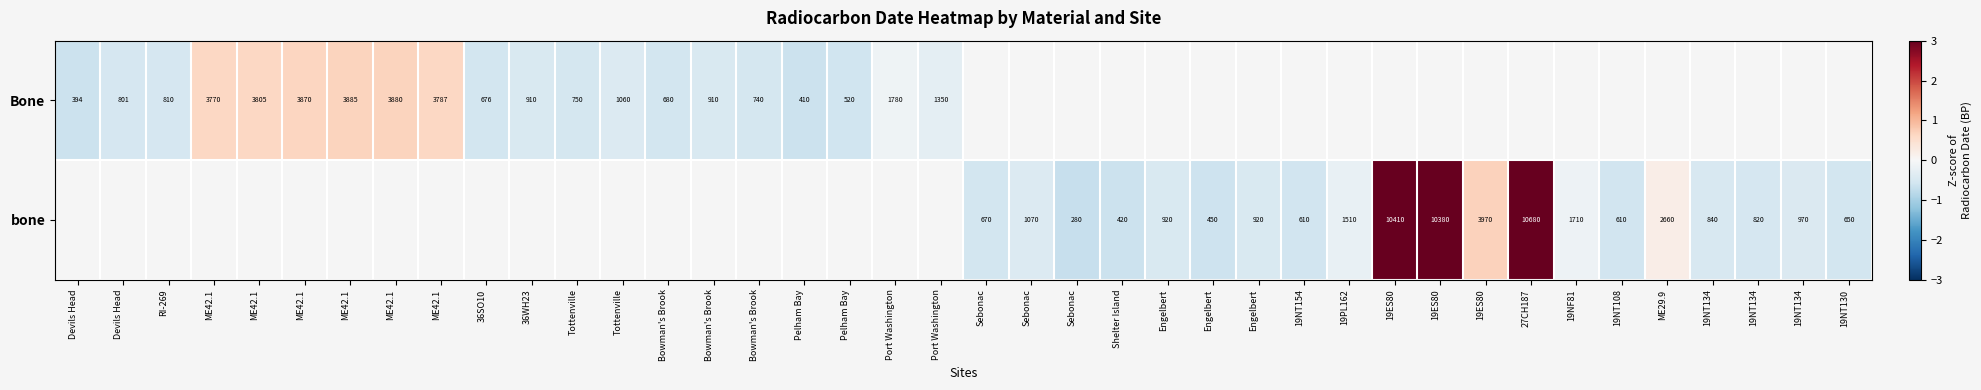

Between Pelham Bay and 19ES80, which is larger?

19ES80